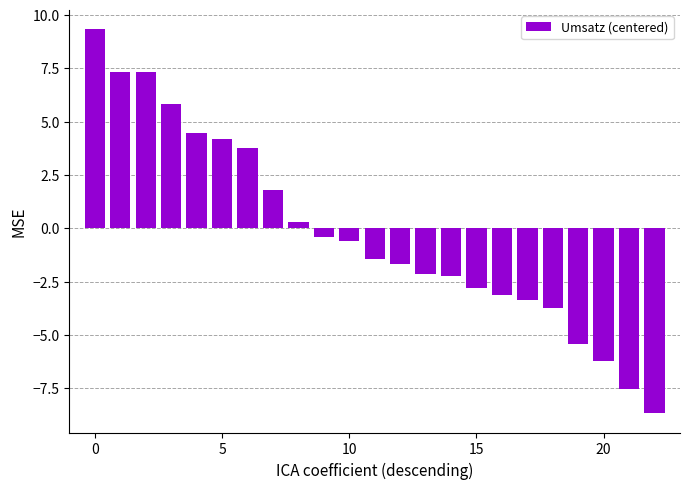

What is the smallest value displayed?

-8.7